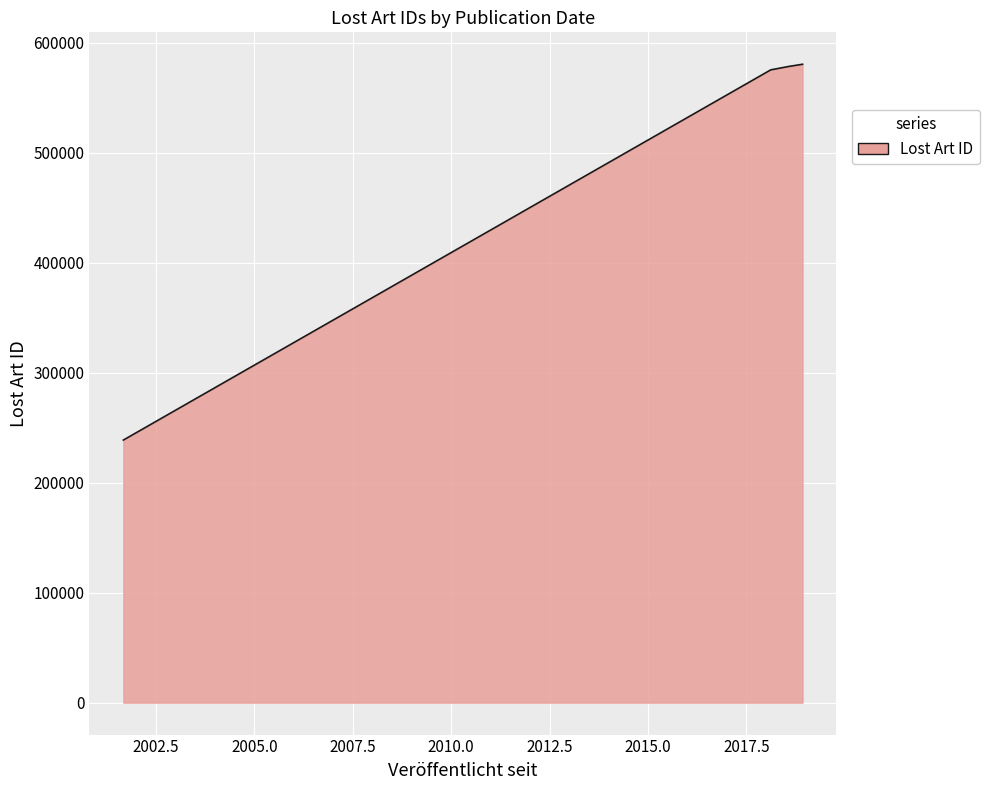

What is the maximum value shown in the chart?

580260.0